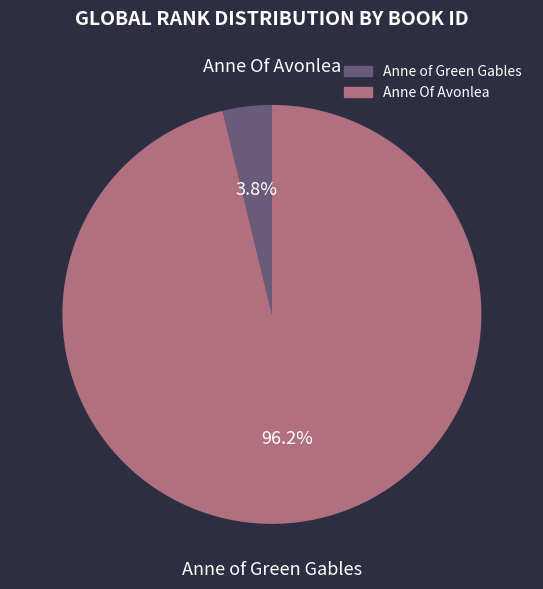

What percentage do Anne of Green Gables and Anne Of Avonlea together represent?

100.0%